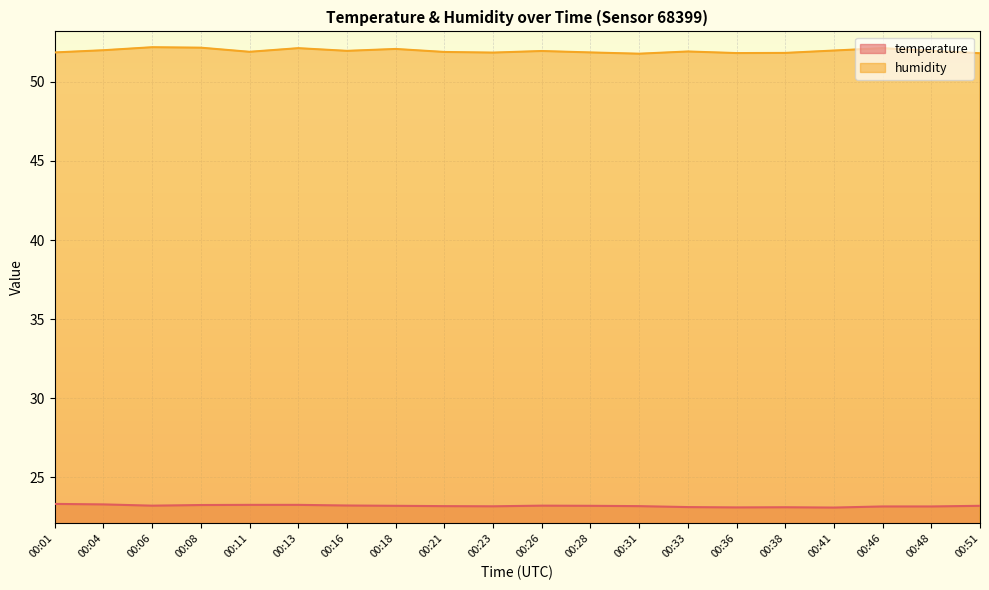

What is the minimum value for temperature?

23.1